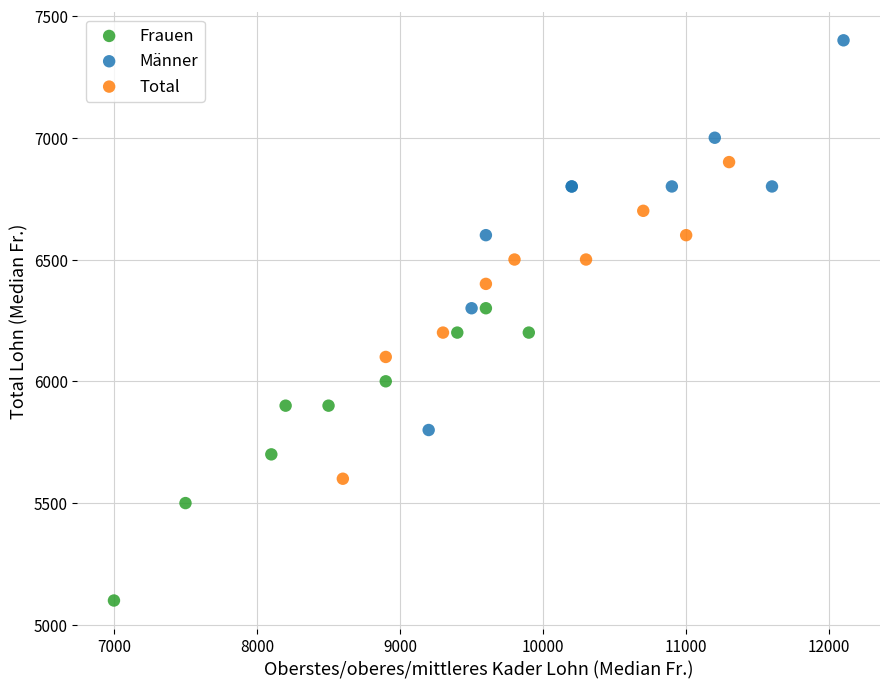

What are all the series names shown in the legend?

Frauen, Männer, Total